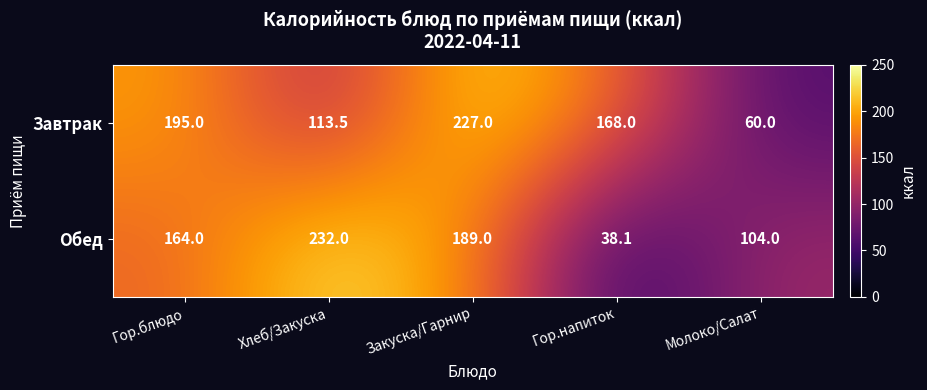

How many data points does each series have?

5